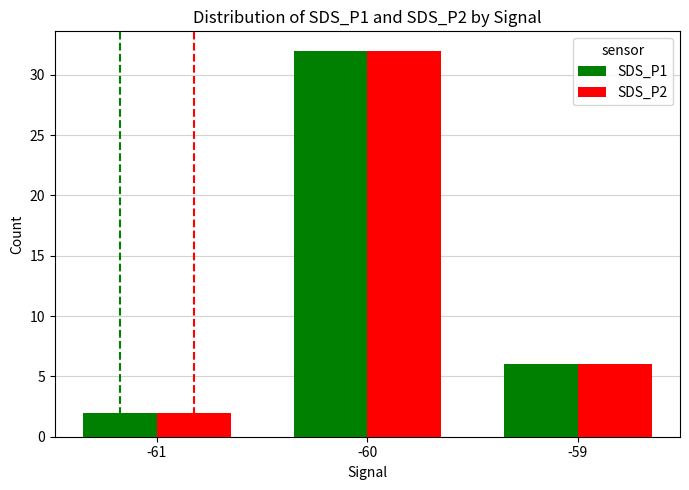

Is it true that SDS_P2 equals 2 at -59?

False